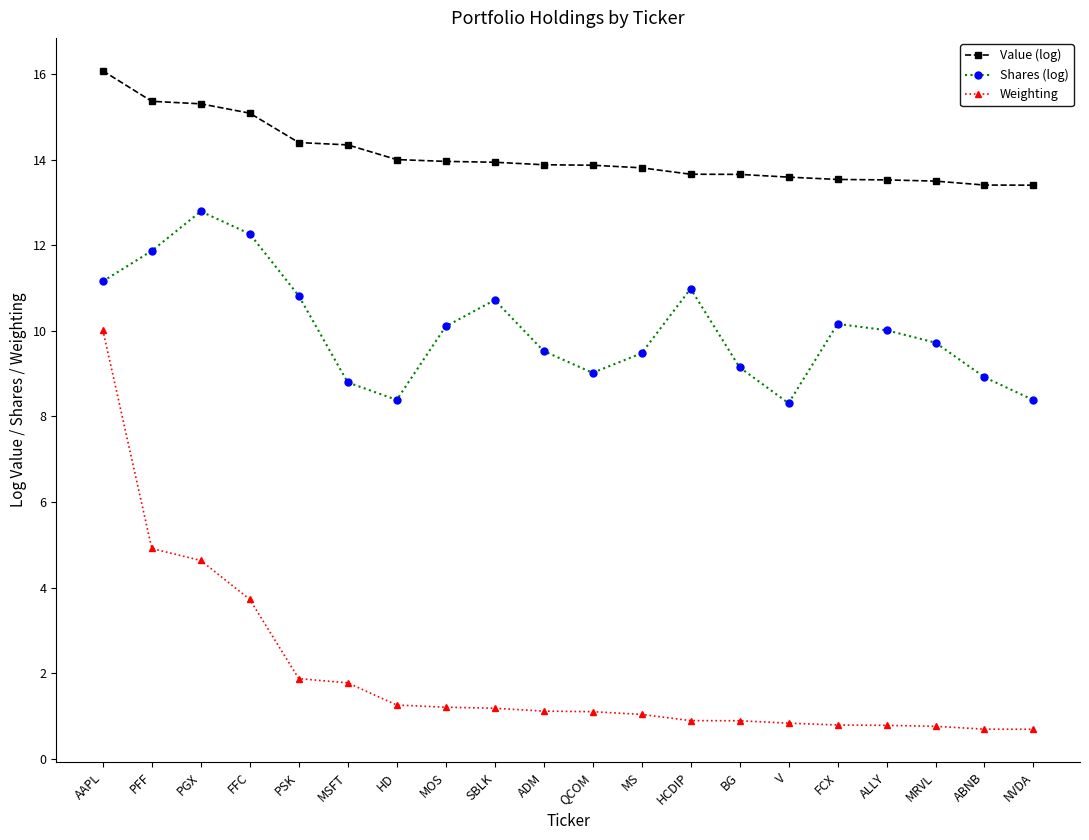

What is the label of the 13th point from the left?

HCDIP